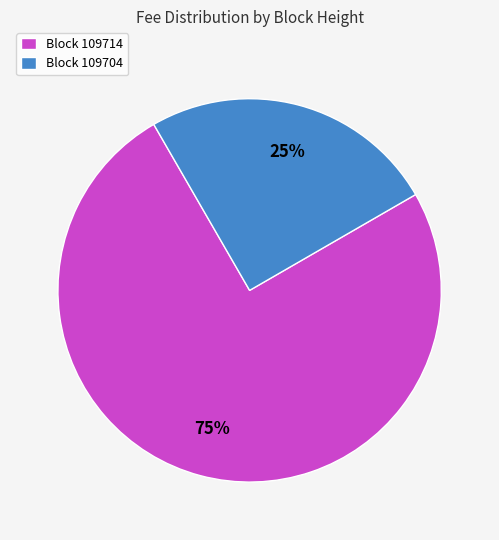

Which category accounts for the majority?

Block 109714